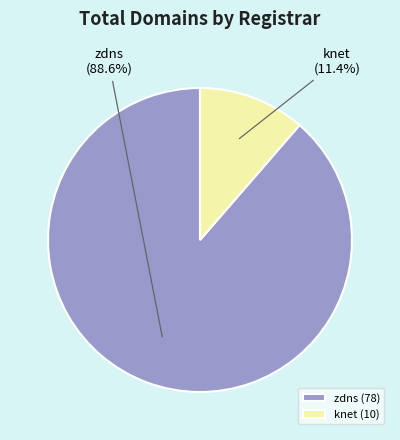

The knet slice represents 11% of the pie. True or false?

True